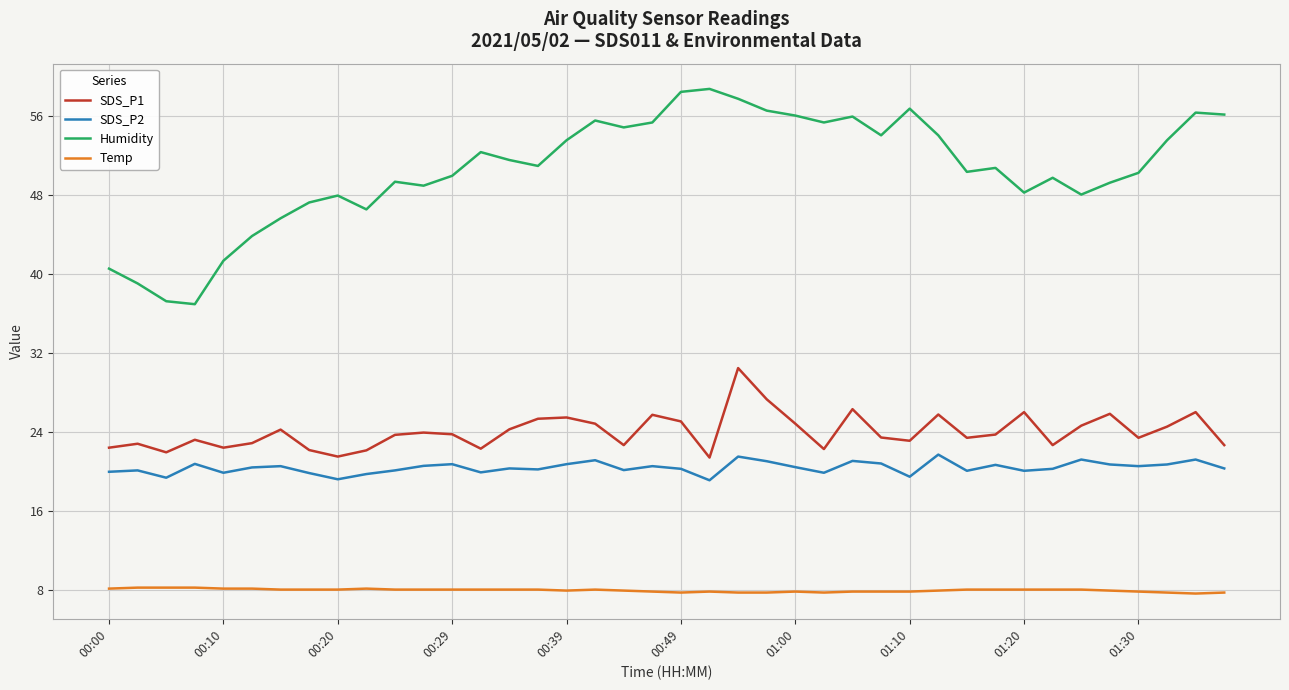

What is the sum of all SDS_P1 values?

959.1